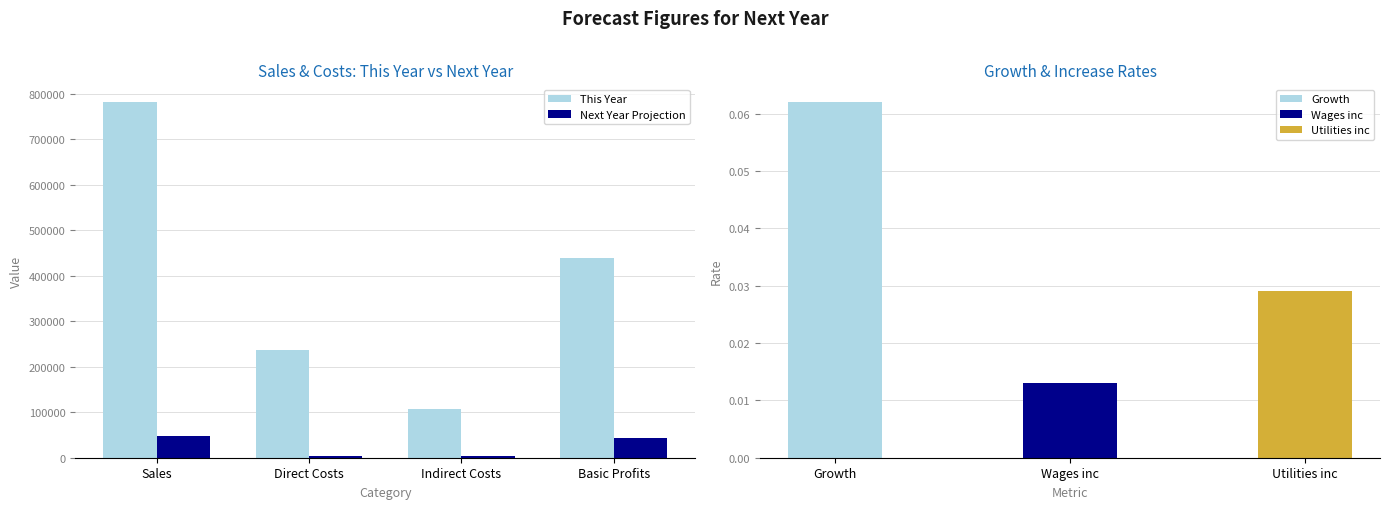

Between Basic Profits and Direct Costs, which is larger?

Basic Profits